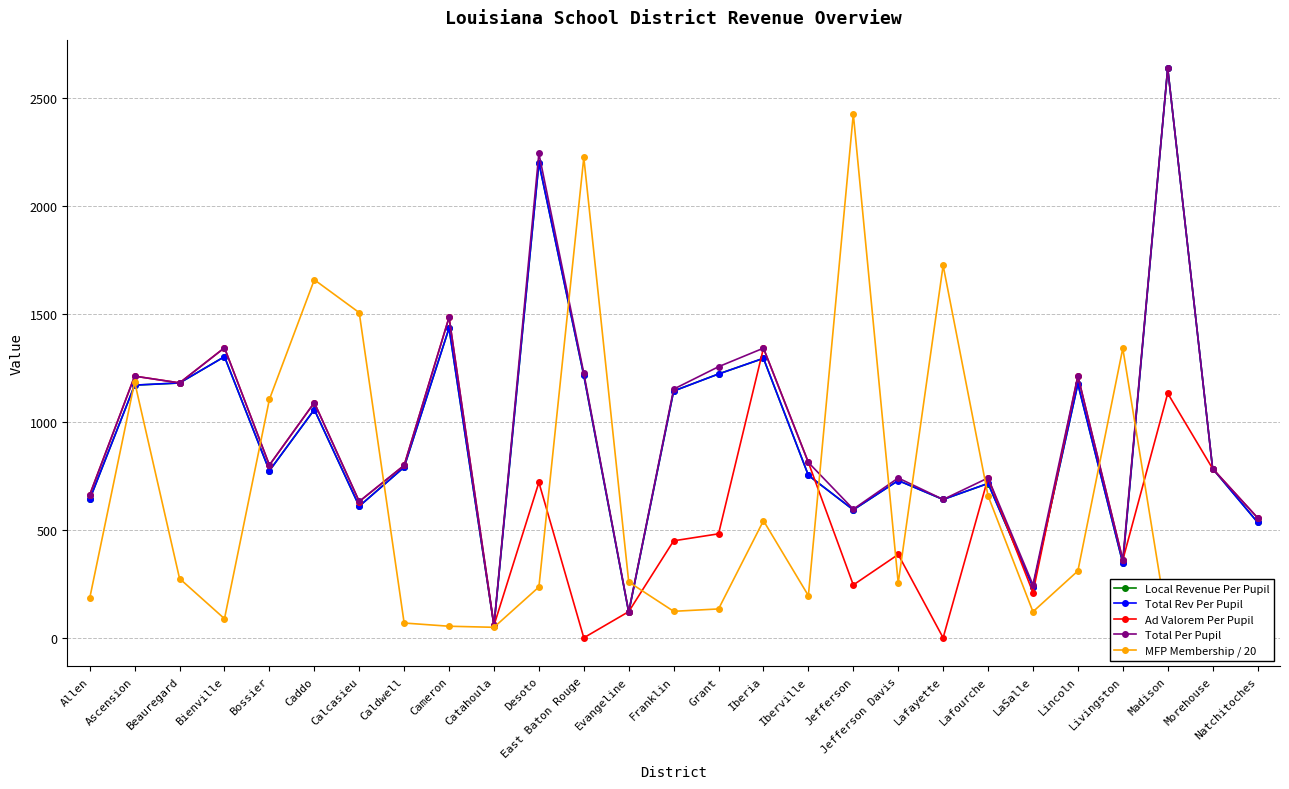

What position from the right is Bienville?

24